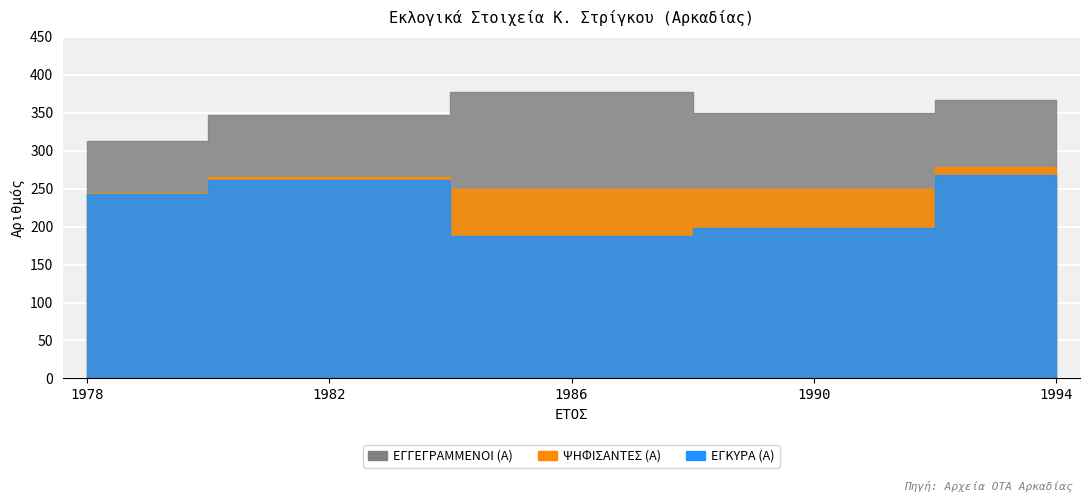

The value of ΕΓΓΕΓΡΑΜΜΕΝΟΙ (Α) at 1994 is 627. True or false?

False